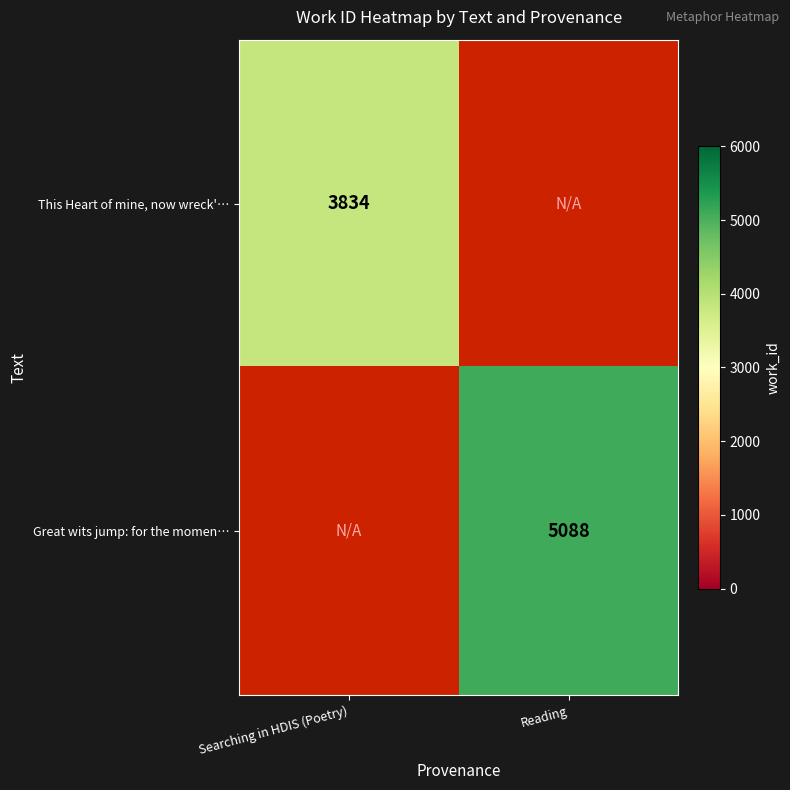

True or false: This Heart of mine, now wreck'… has a value of 3834 at Searching in HDIS (Poetry).

True